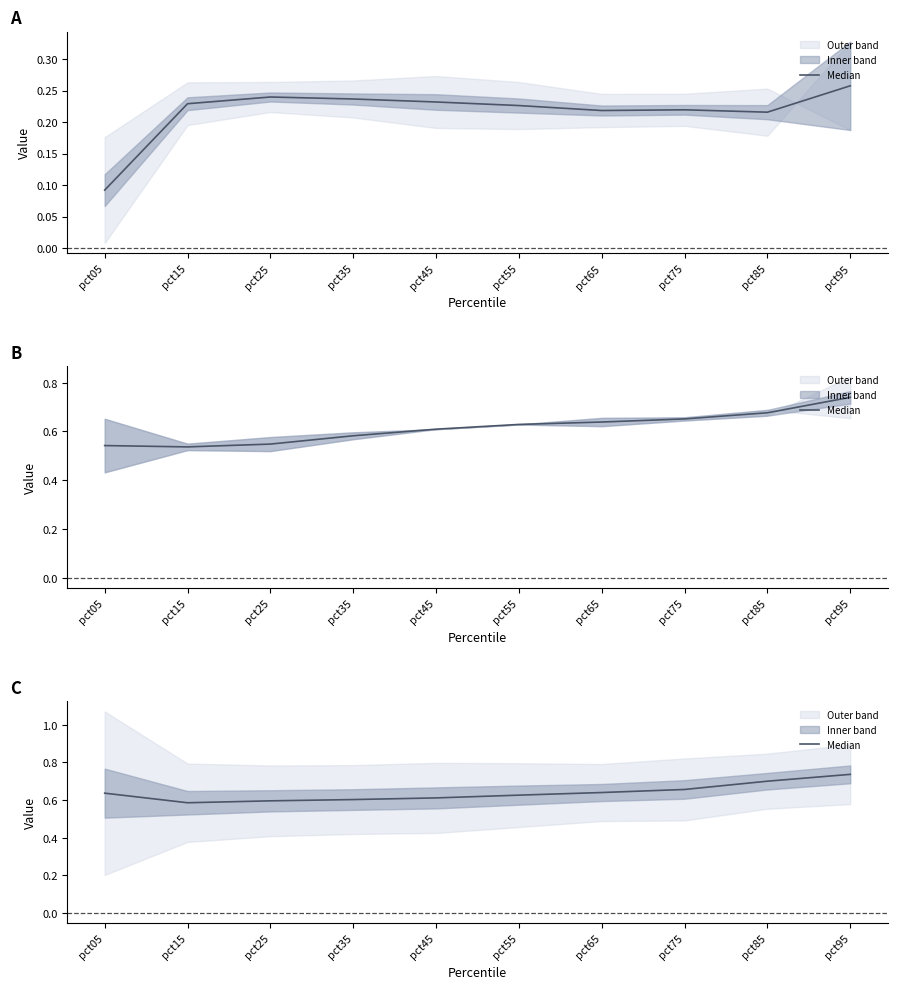

The value at pct95 is 0.7. True or false?

True